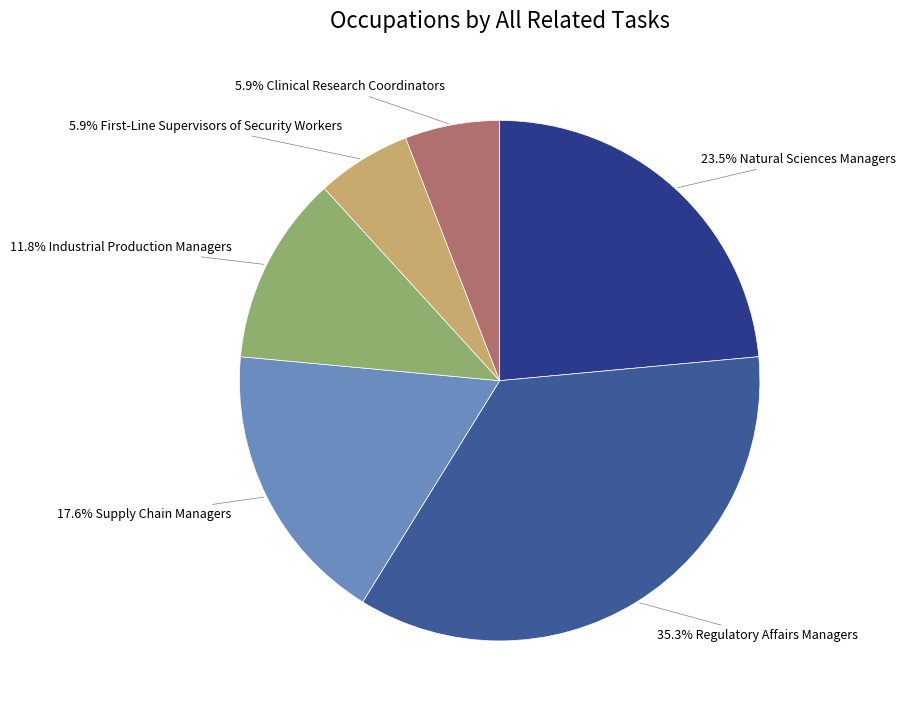

Is 5.9% Clinical Research Coordinators the majority of the pie?

No